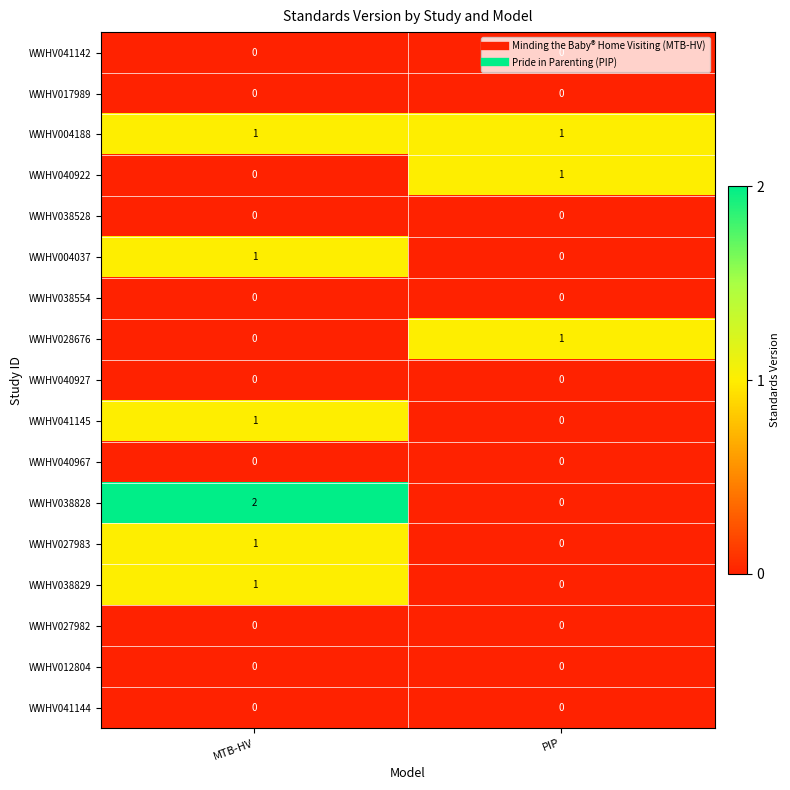

List the labels in order of WWHV004037 value, largest first.

MTB-HV, PIP